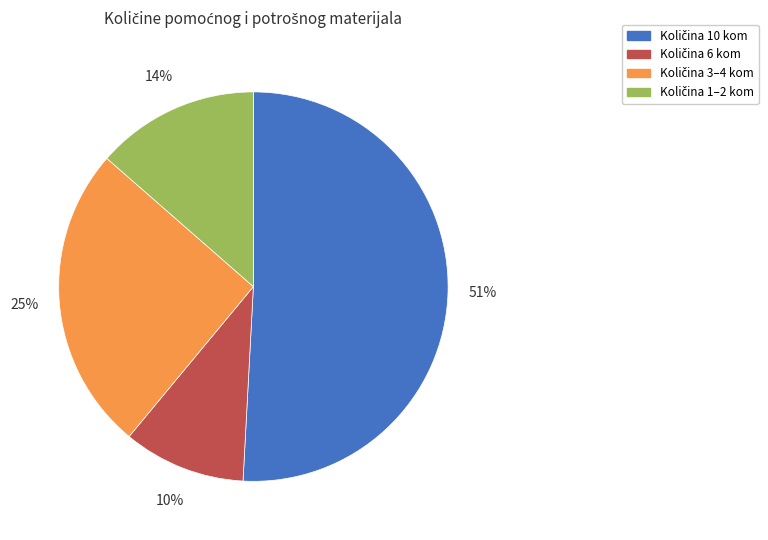

Count the number of slices in the pie.

4